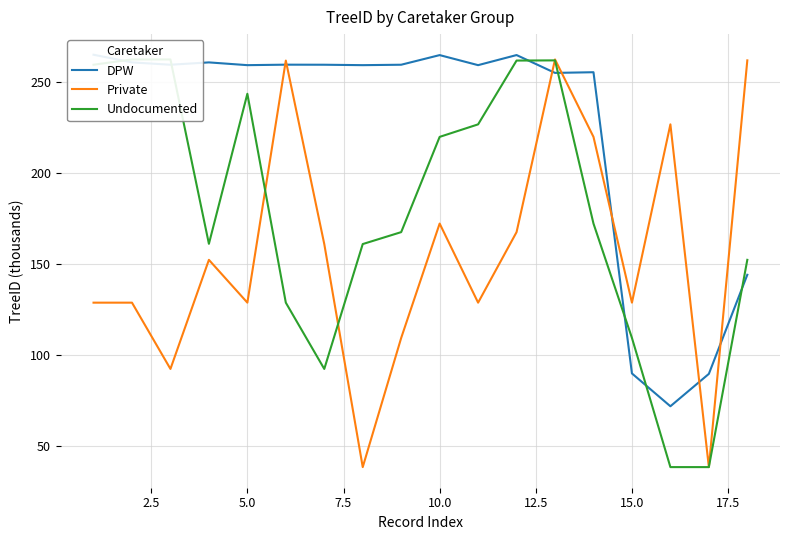

The Private series shows 230.5 at 15.0. True or false?

False